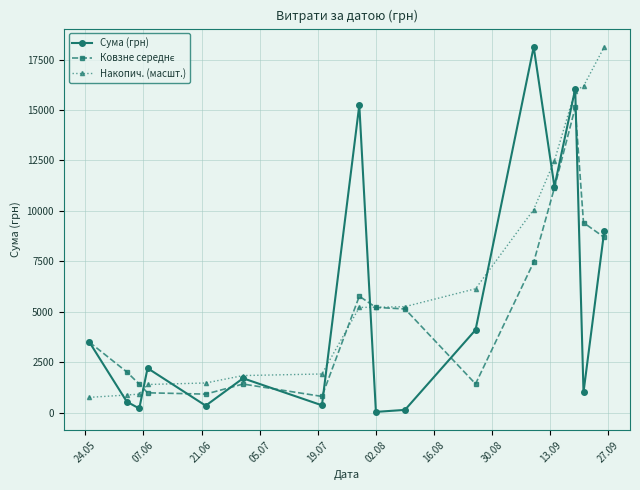

Which series has the largest total across all categories?

Накопич. (масшт.)